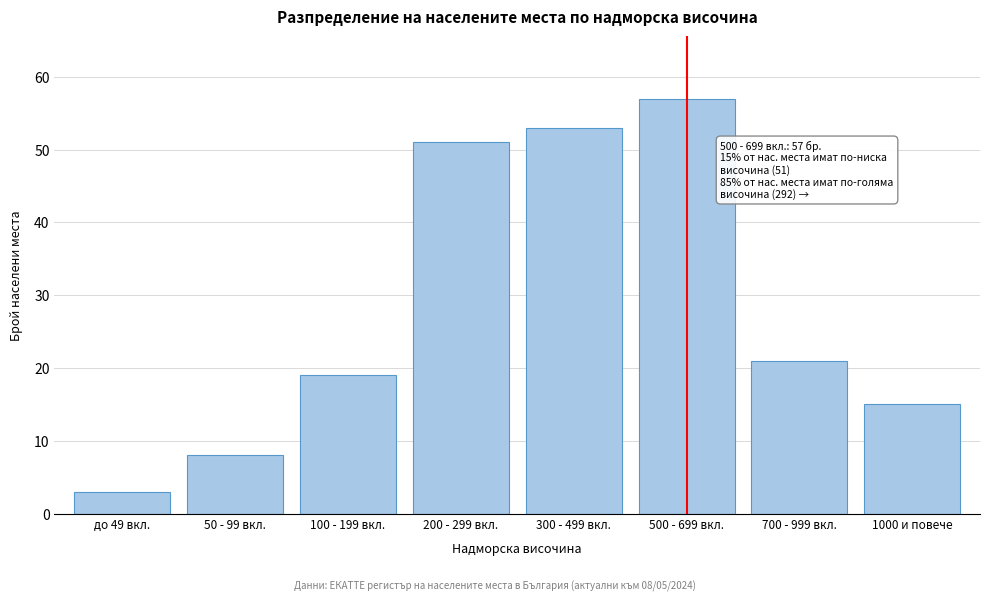

Reading right to left, extract all data points from this chart.

1000 и повече=15	700 - 999 вкл.=21	500 - 699 вкл.=57	300 - 499 вкл.=53	200 - 299 вкл.=51	100 - 199 вкл.=19	50 - 99 вкл.=8	до 49 вкл.=3